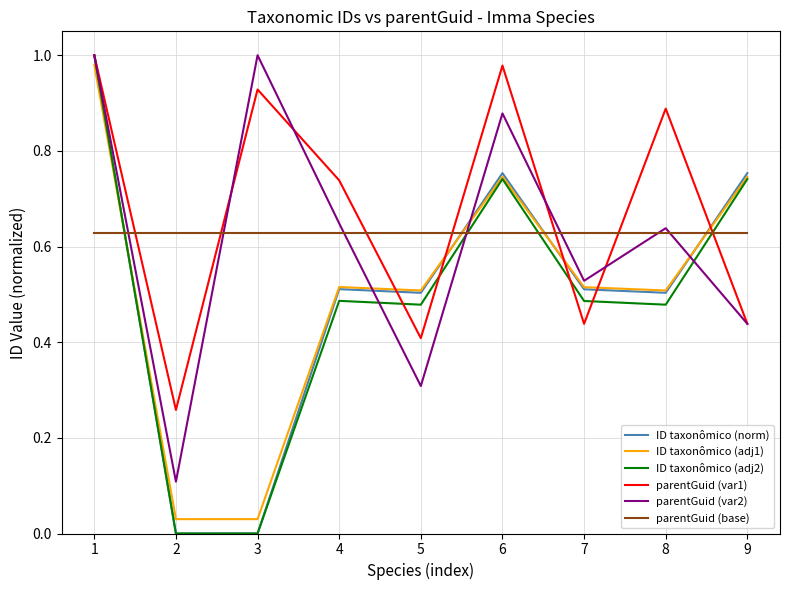

True or false: parentGuid (var1) and ID taxonômico (adj1) intersect in this chart.

True